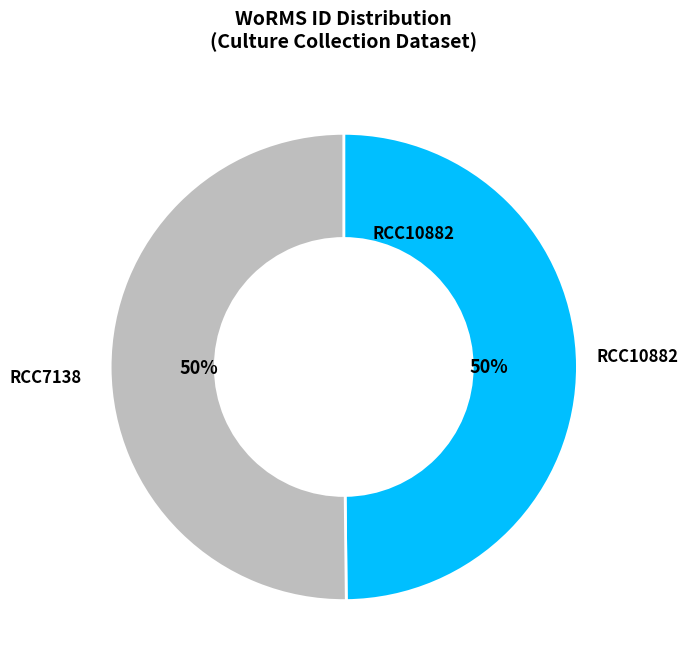

To the nearest percent, what is the average slice percentage?

50%